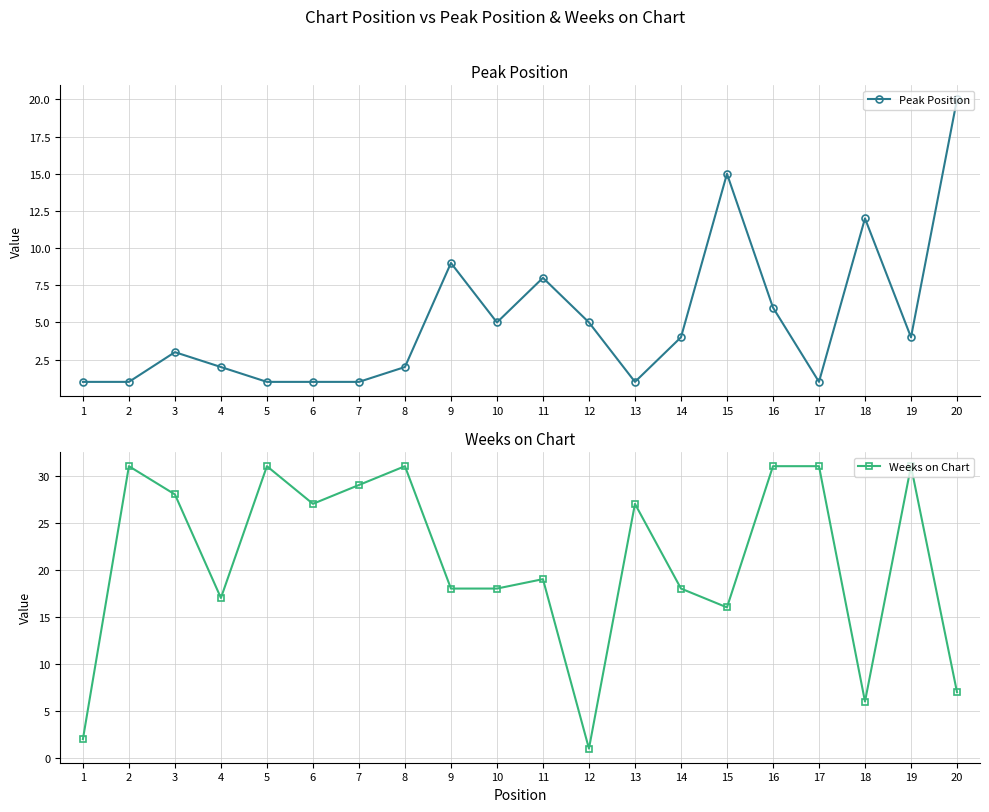

How many values in the Peak Position series are below 4?

10